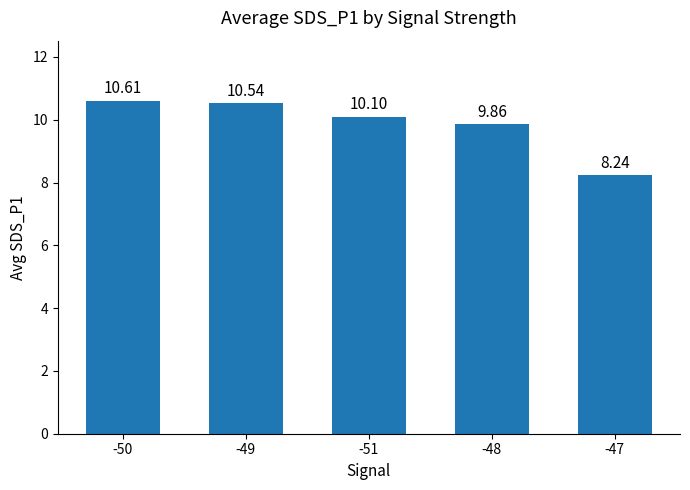

What is the maximum value shown in the chart?

10.6